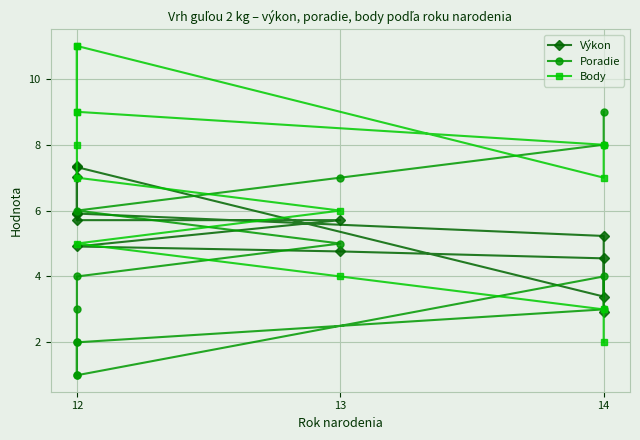

Which series has the largest total across all categories?

Body